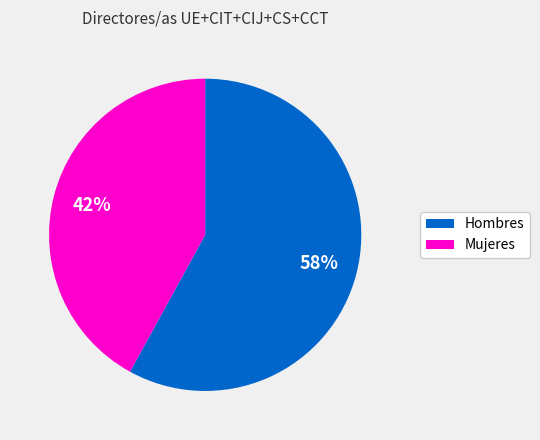

How many segments does this pie chart have?

2